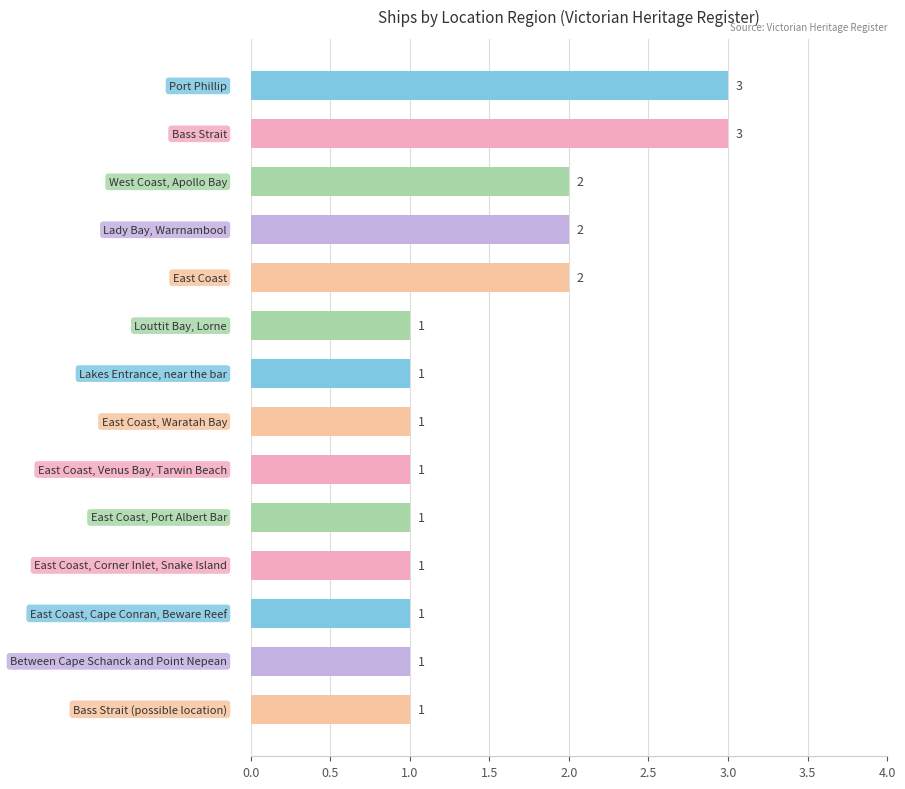

What is the minimum value shown in the chart?

1